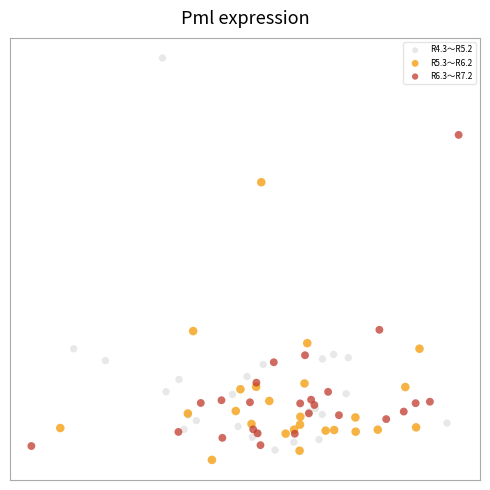

Which series reaches the minimum Y coordinate?

R5.3～R6.2